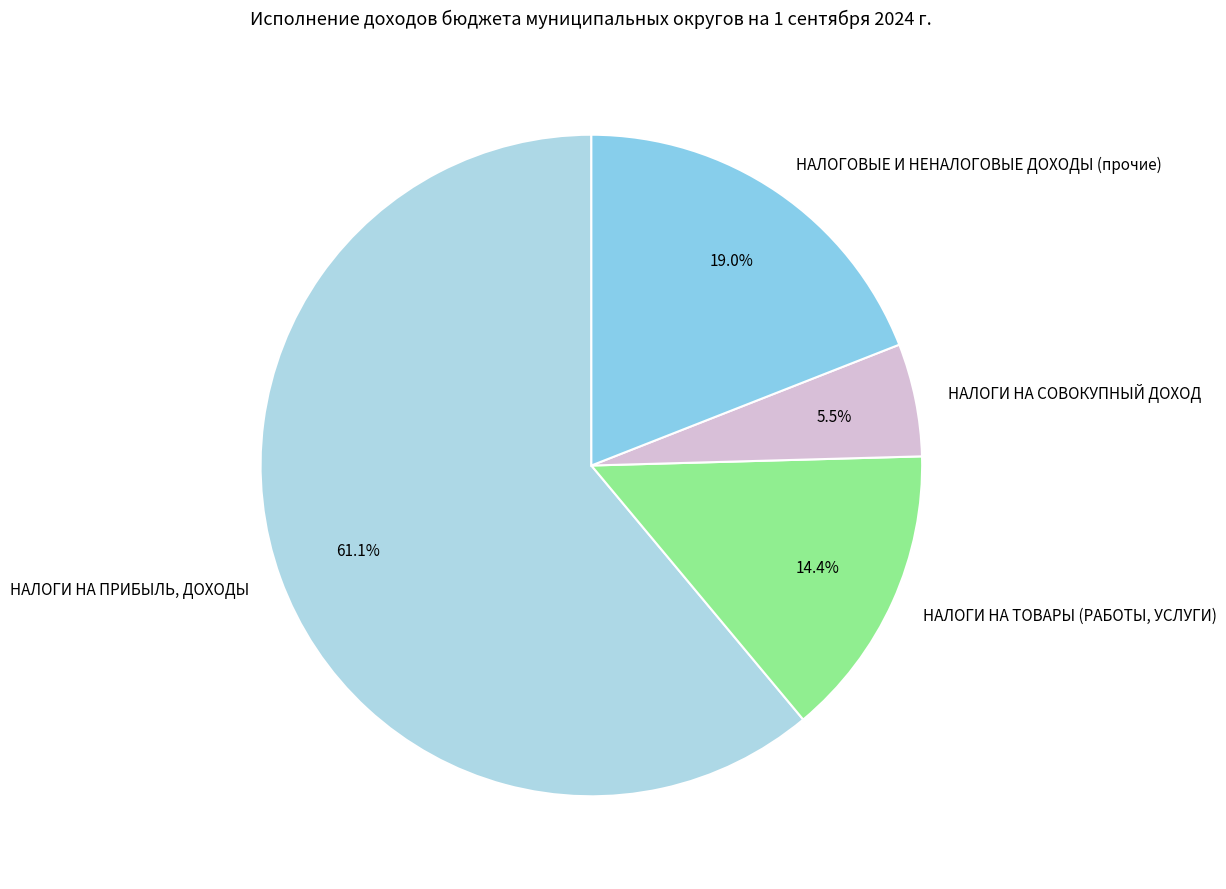

Which slice is the largest?

НАЛОГИ НА ПРИБЫЛЬ, ДОХОДЫ